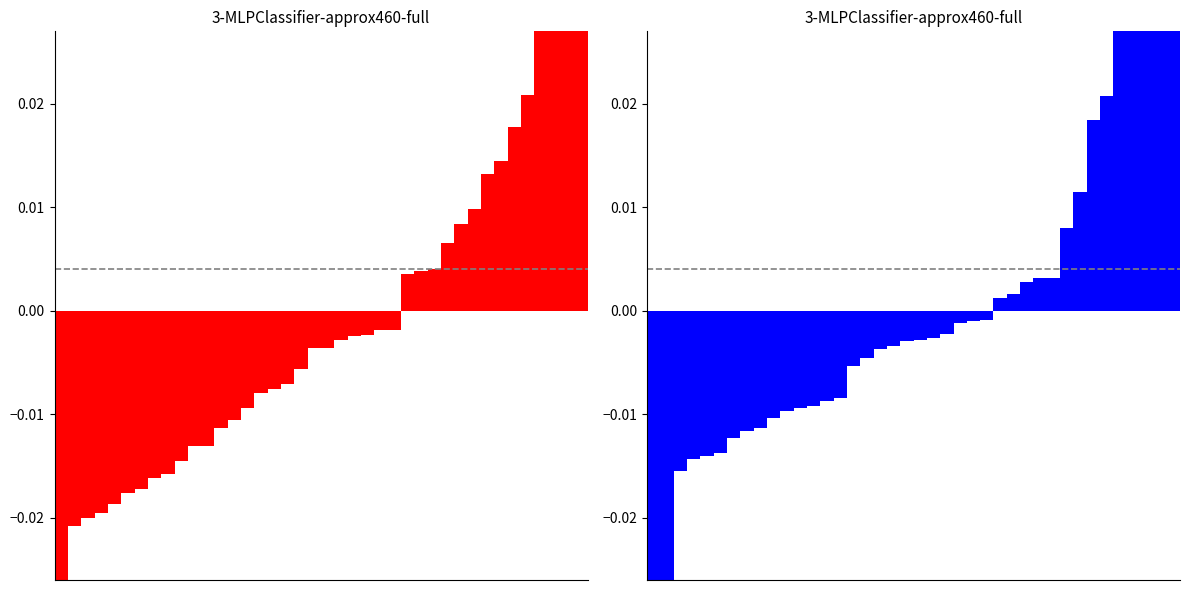

Reading left to right, list all the values displayed in this chart.

SDS_P1: 0=-0.0	1=-0.0	2=-0.0	3=-0.0	4=-0.0	5=-0.0	6=-0.0	7=-0.0	8=-0.0	9=-0.0	10=-0.0	11=-0.0	12=-0.0	13=-0.0	14=-0.0	15=-0.0	16=-0.0	17=-0.0	18=-0.0	19=-0.0	20=-0.0	21=-0.0	22=-0.0	23=-0.0	24=-0.0	25=-0.0	26=0.0	27=0.0	28=0.0	29=0.0	30=0.0	31=0.0	32=0.0	33=0.0	34=0.0	35=0.0	36=0.0	37=0.0	38=0.1	39=0.1
SDS_P2: 0=-0.1	1=-0.0	2=-0.0	3=-0.0	4=-0.0	5=-0.0	6=-0.0	7=-0.0	8=-0.0	9=-0.0	10=-0.0	11=-0.0	12=-0.0	13=-0.0	14=-0.0	15=-0.0	16=-0.0	17=-0.0	18=-0.0	19=-0.0	20=-0.0	21=-0.0	22=-0.0	23=-0.0	24=-0.0	25=-0.0	26=0.0	27=0.0	28=0.0	29=0.0	30=0.0	31=0.0	32=0.0	33=0.0	34=0.0	35=0.0	36=0.0	37=0.0	38=0.0	39=0.0